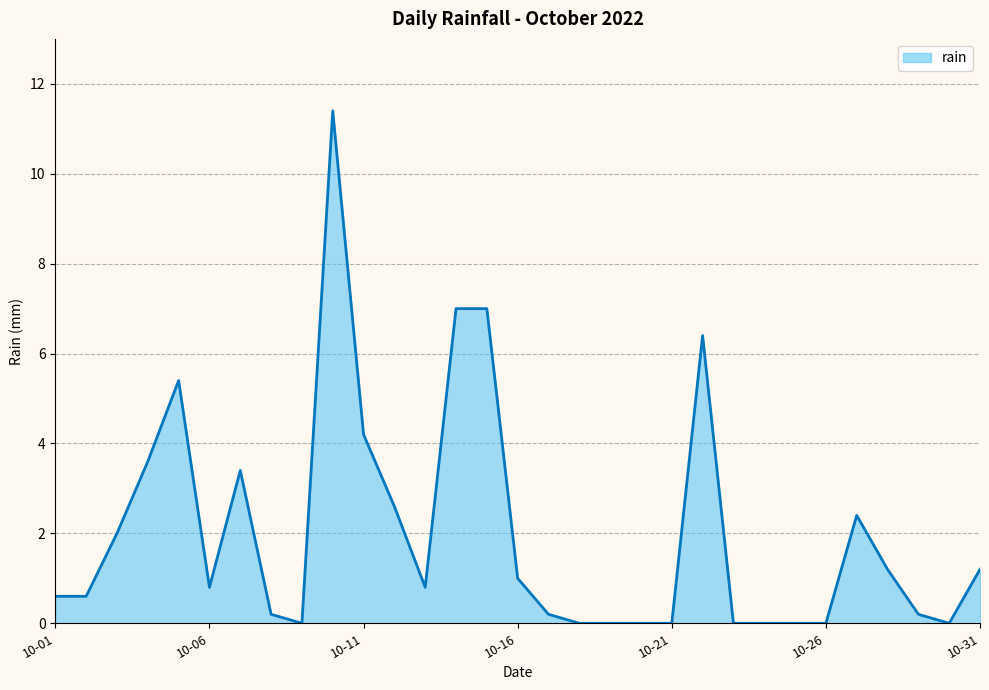

What is the greatest value displayed?

11.4